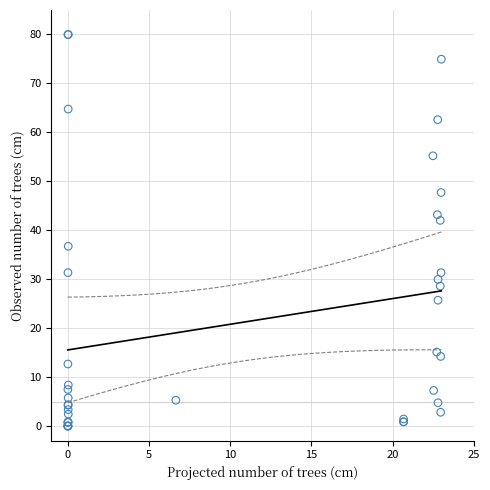

What Y value in the scatter plot is closest to 40?

42.0